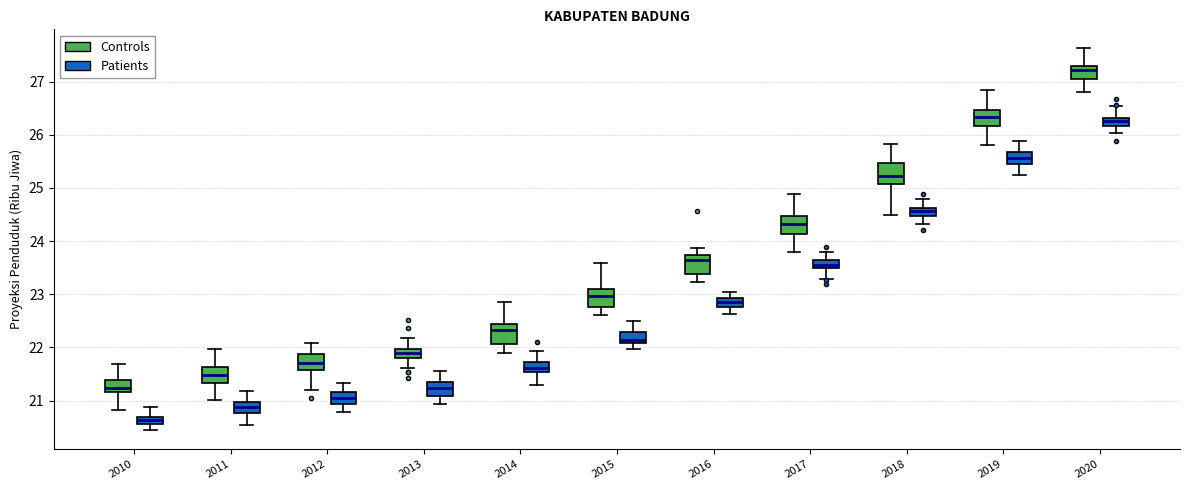

Which box's median line is the highest?

2020 (Controls)